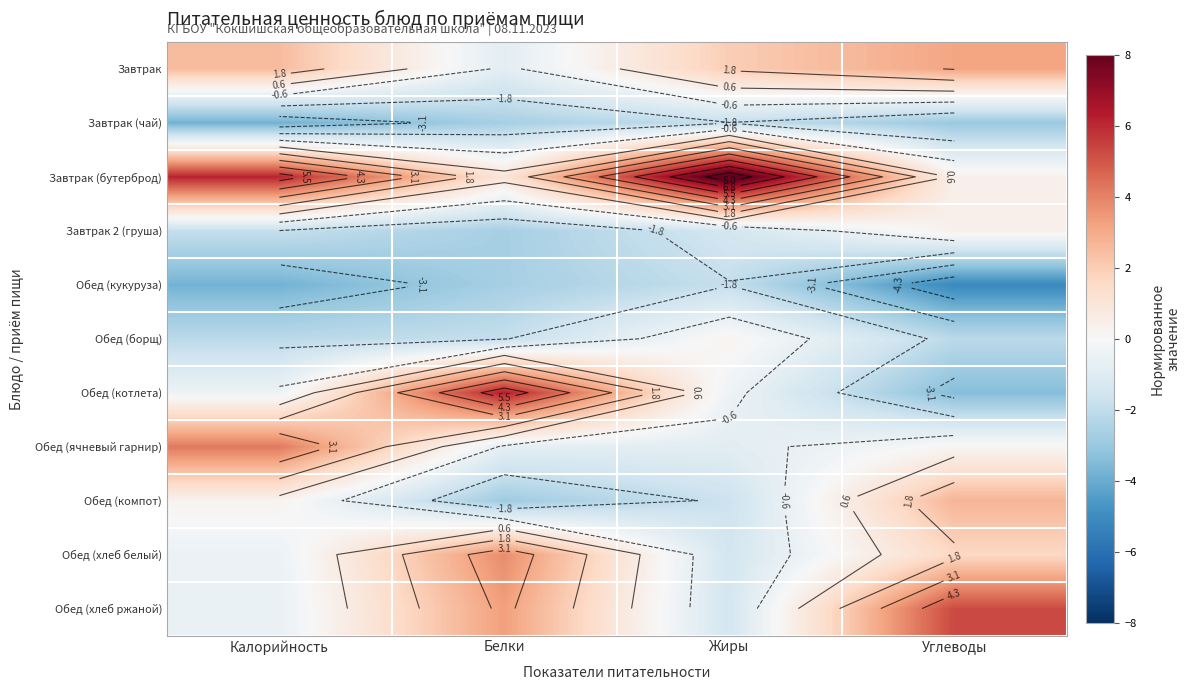

The value of Завтрак at Жиры is 0.8. True or false?

False